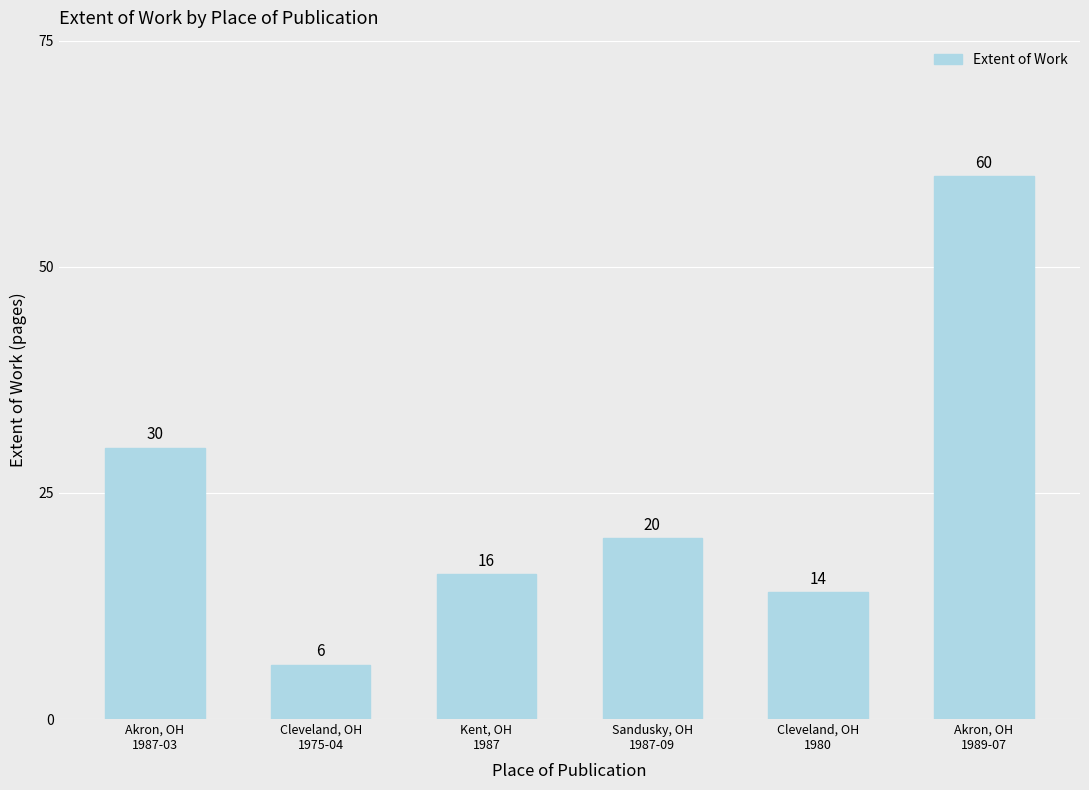

Reading right to left, what are all the values shown in this chart?

Akron, OH
1989-07=60	Cleveland, OH
1980=14	Sandusky, OH
1987-09=20	Kent, OH
1987=16	Cleveland, OH
1975-04=6	Akron, OH
1987-03=30